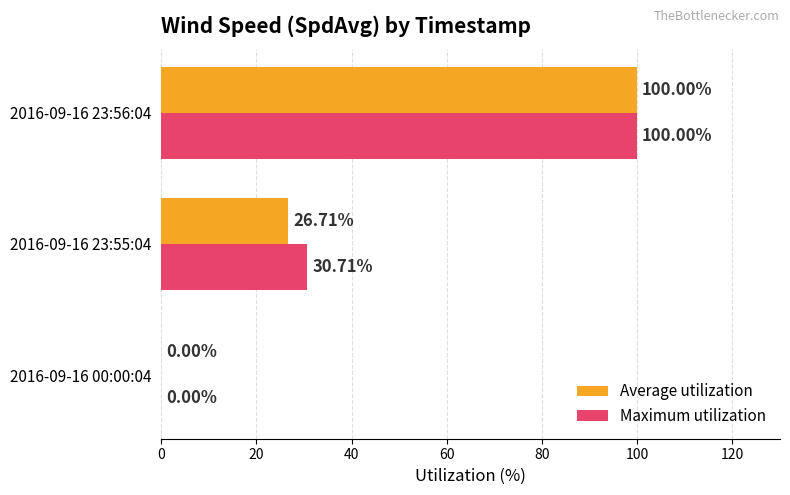

What is the maximum value shown in the chart?

100.0